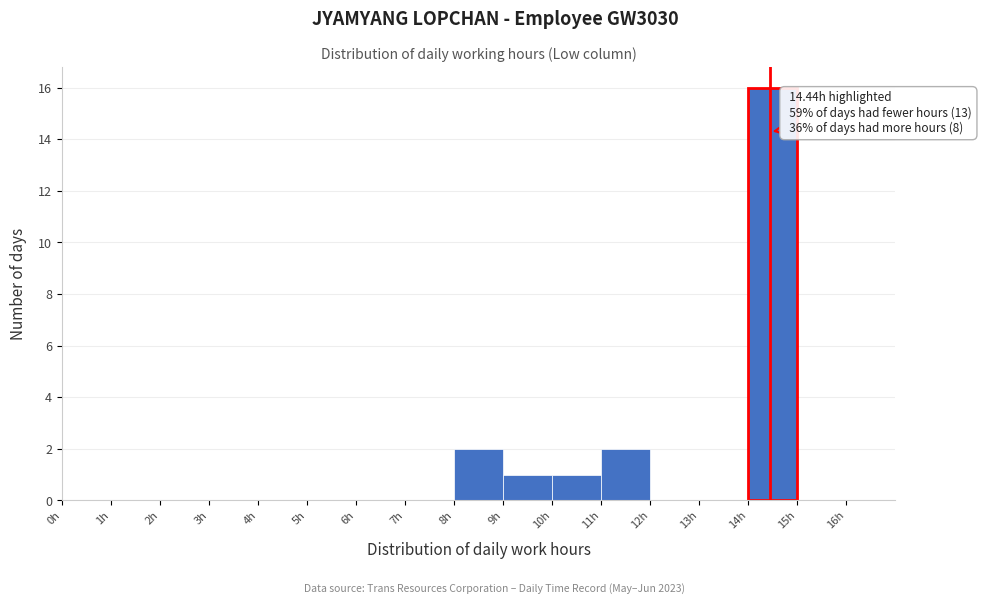

Over which range of the x-axis is the bar tallest?

14 to 15